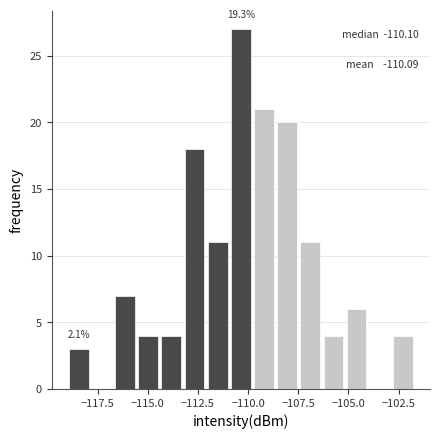

Around what value on the x-axis is the tallest bar? Give the approximate position of its centre, as read against the axis.

-110.5